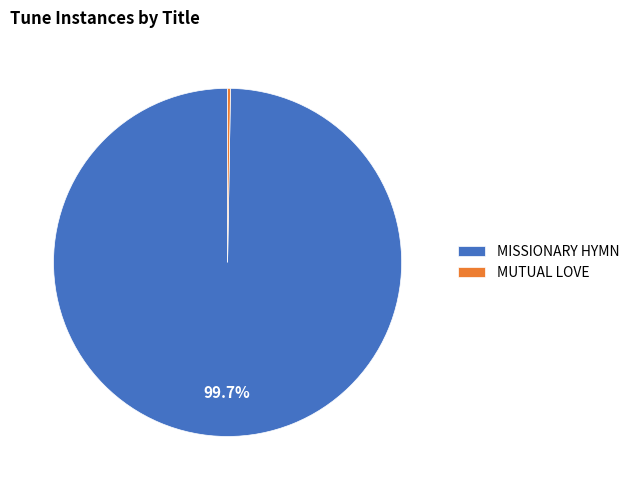

How much of the chart is everything except MISSIONARY HYMN?

0.3%